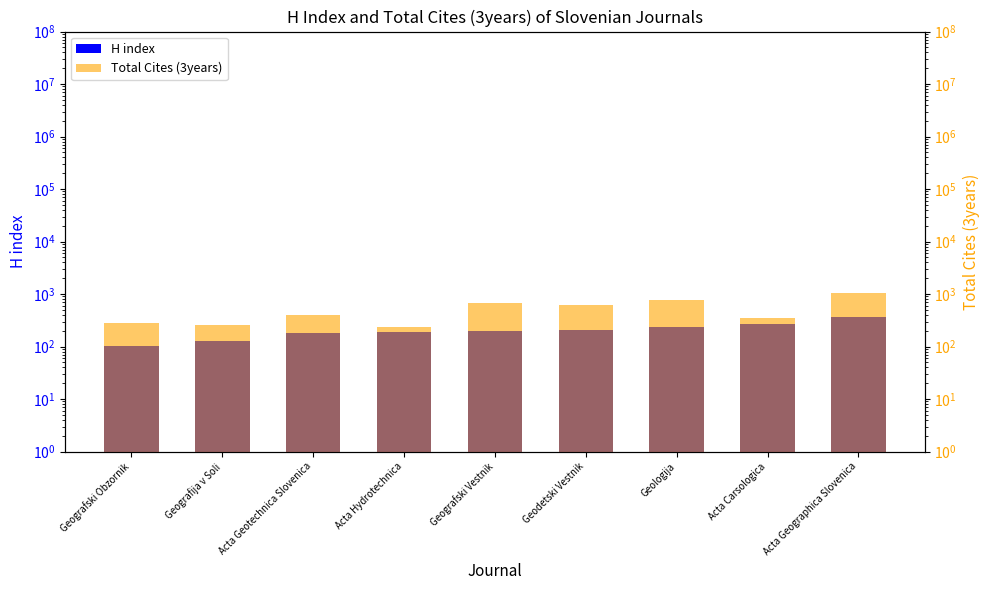

Reading left to right, extract all data points from this chart.

H index: 101	130	180	191	196	209	237	272	367
Total Cites (3years): 280	253	394	231	663	613	780	349	1064